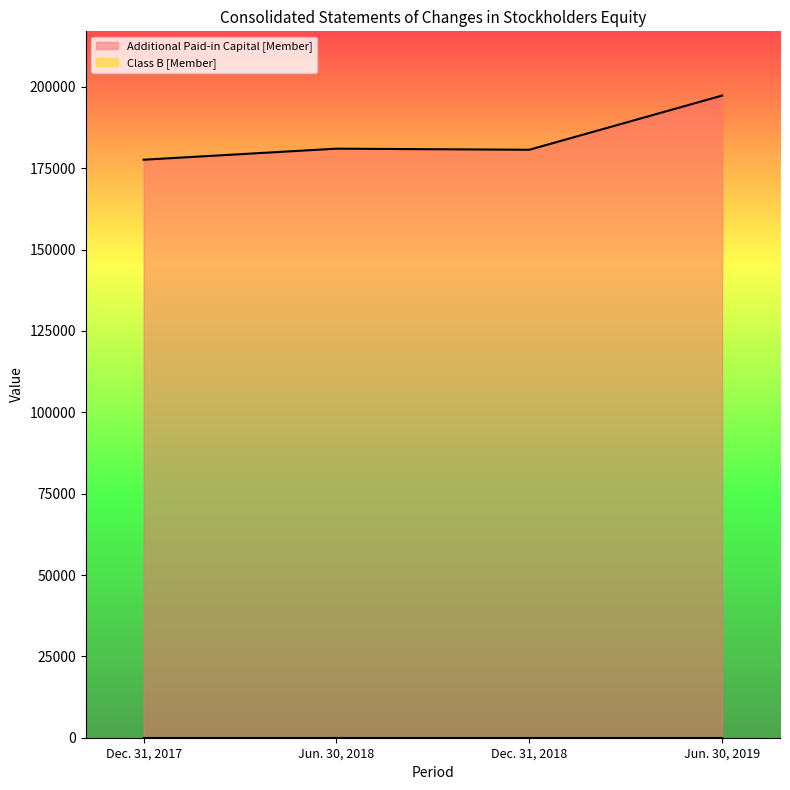

Which has a higher value, Jun. 30, 2018 or Jun. 30, 2019?

Jun. 30, 2019